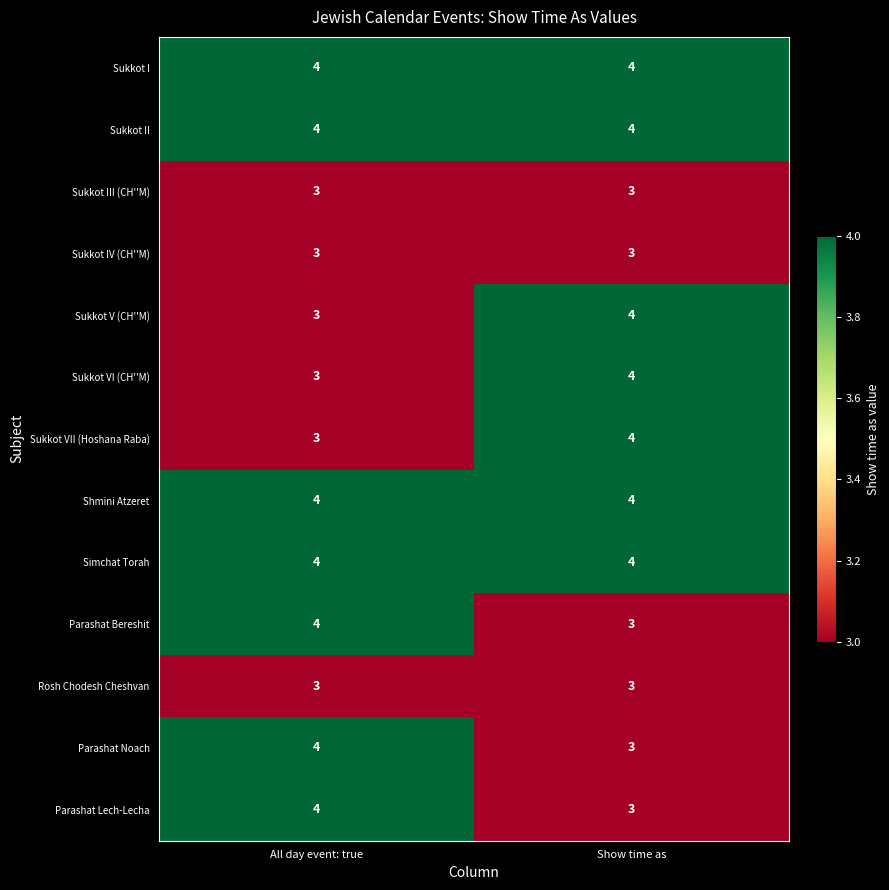

What is the total value across all series at All day event: true?

46